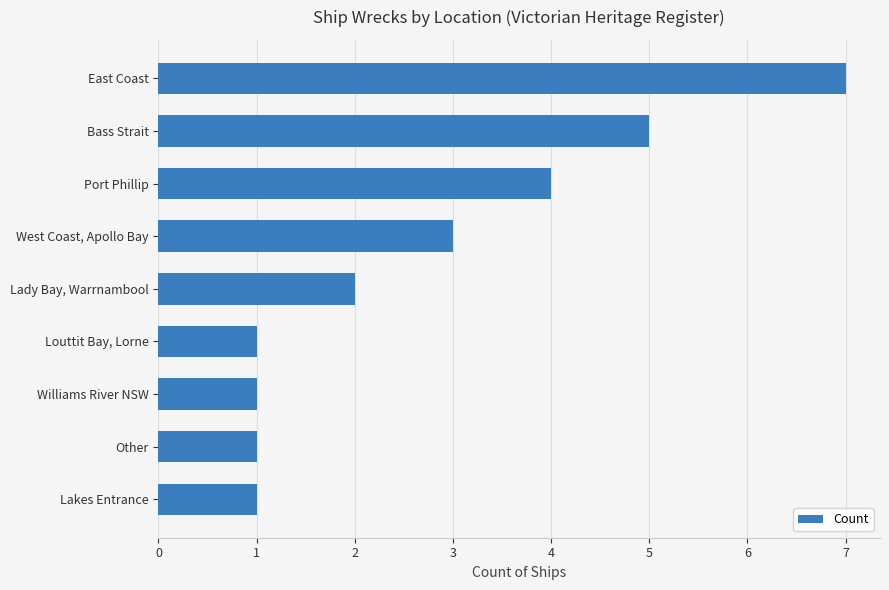

What is the maximum value shown in the chart?

7